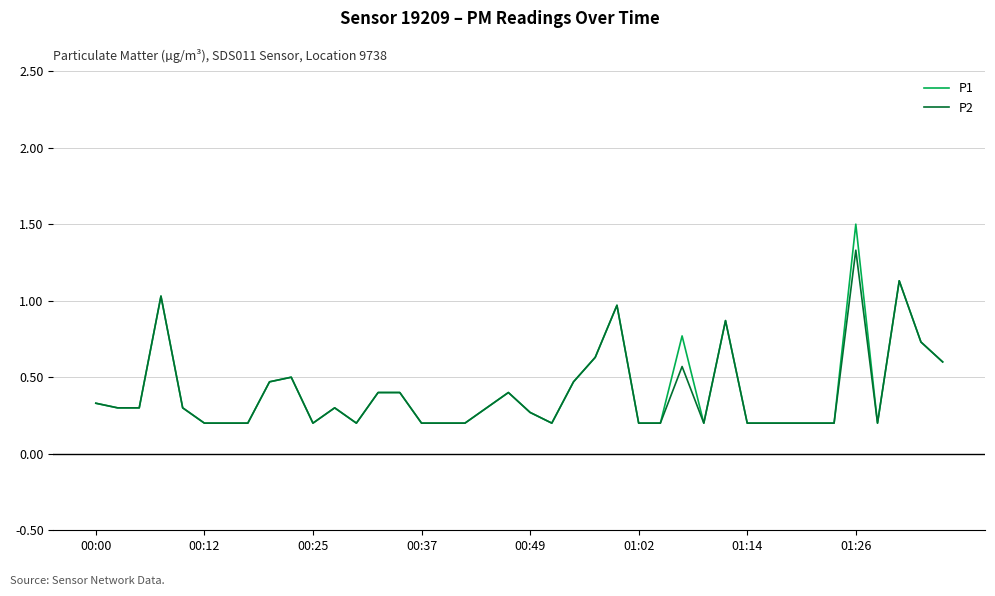

What is the greatest value displayed?

1.5